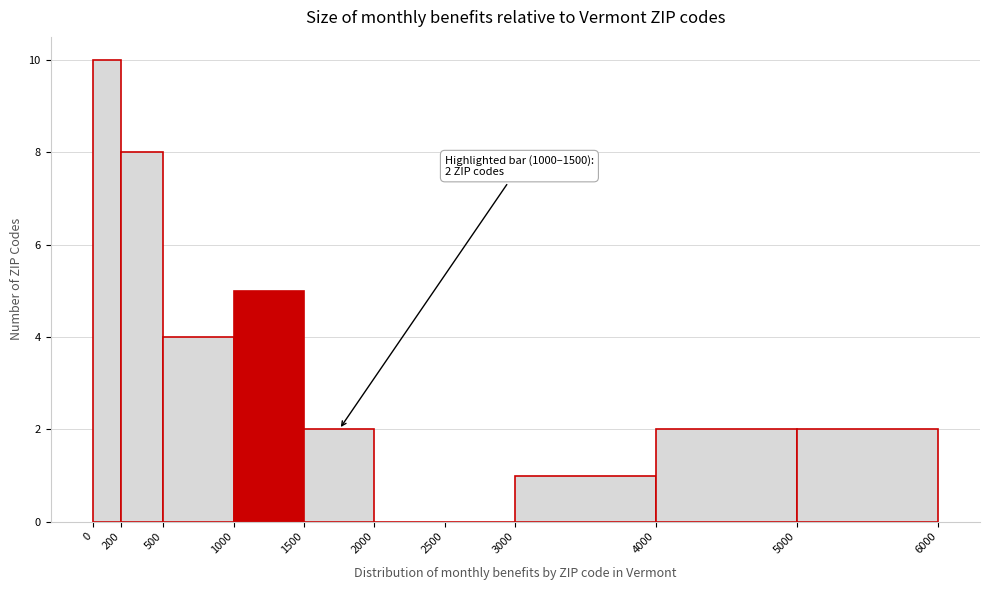

Which range on the x-axis has the tallest bar?

0 to 200